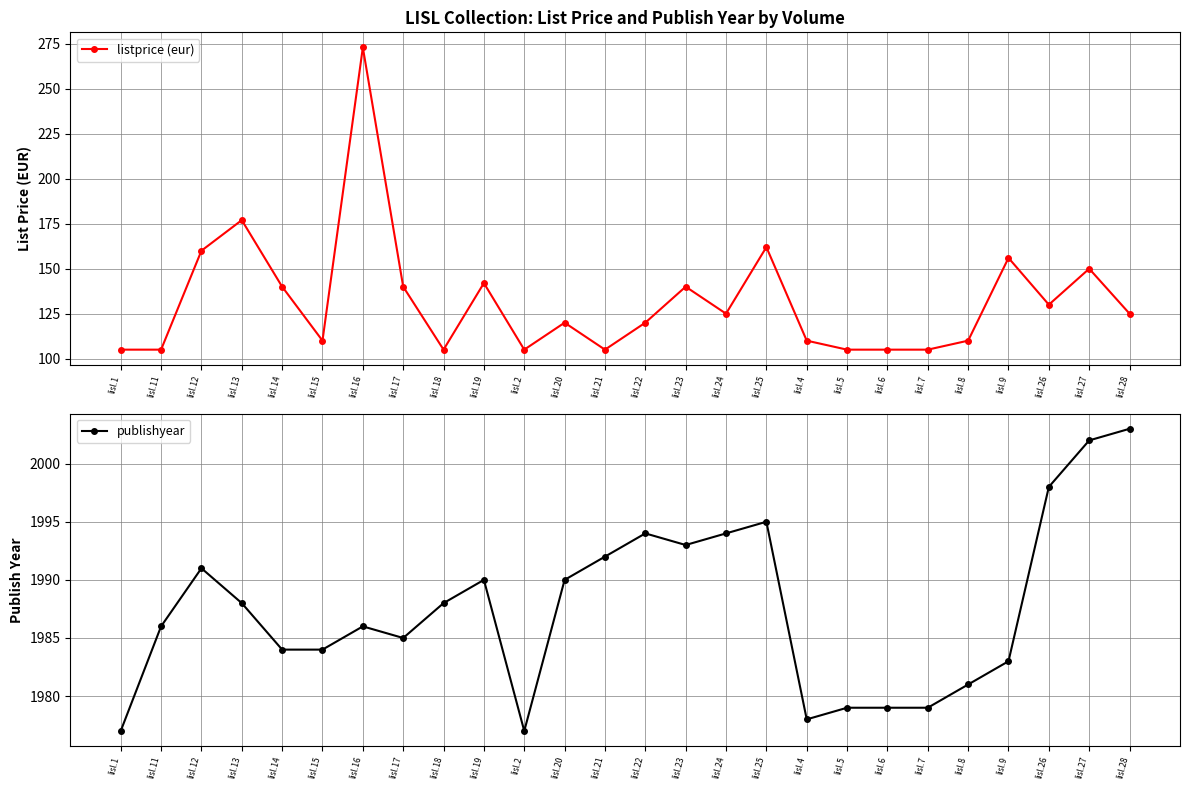

Rank the series by their maximum value, from highest to lowest.

publishyear, listprice (eur)